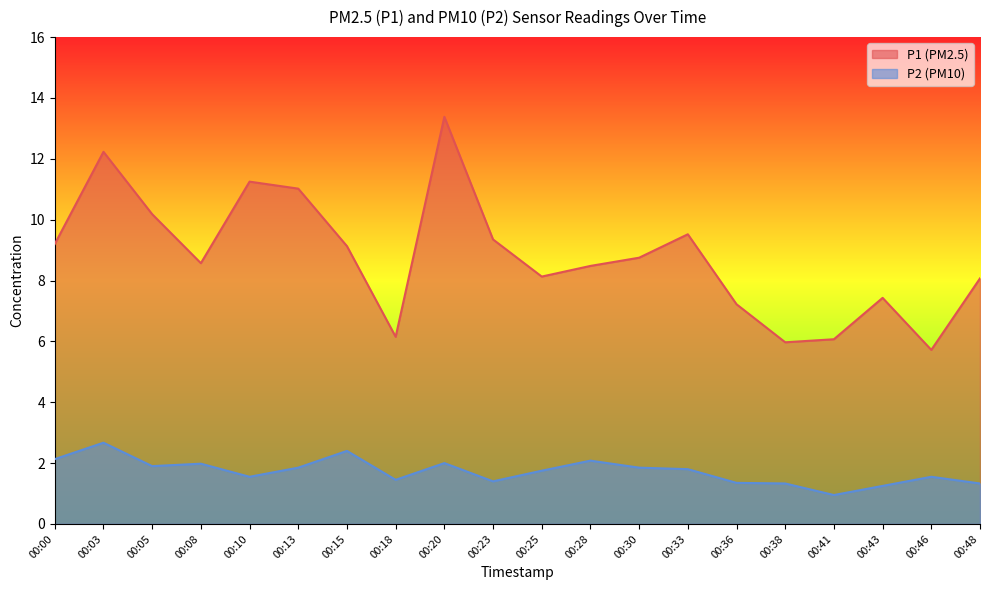

True or false: P2 and P1 intersect in this chart.

False